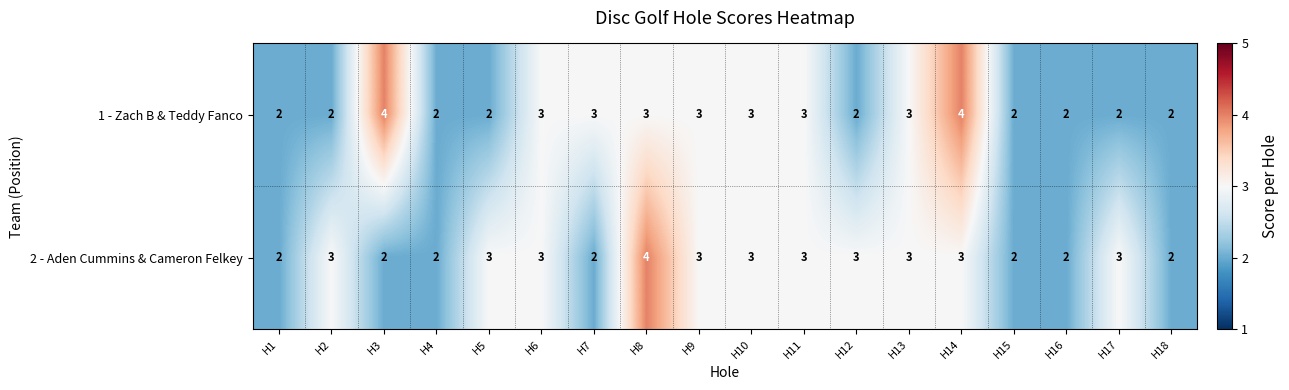

What is the total value across all series at H7?

5